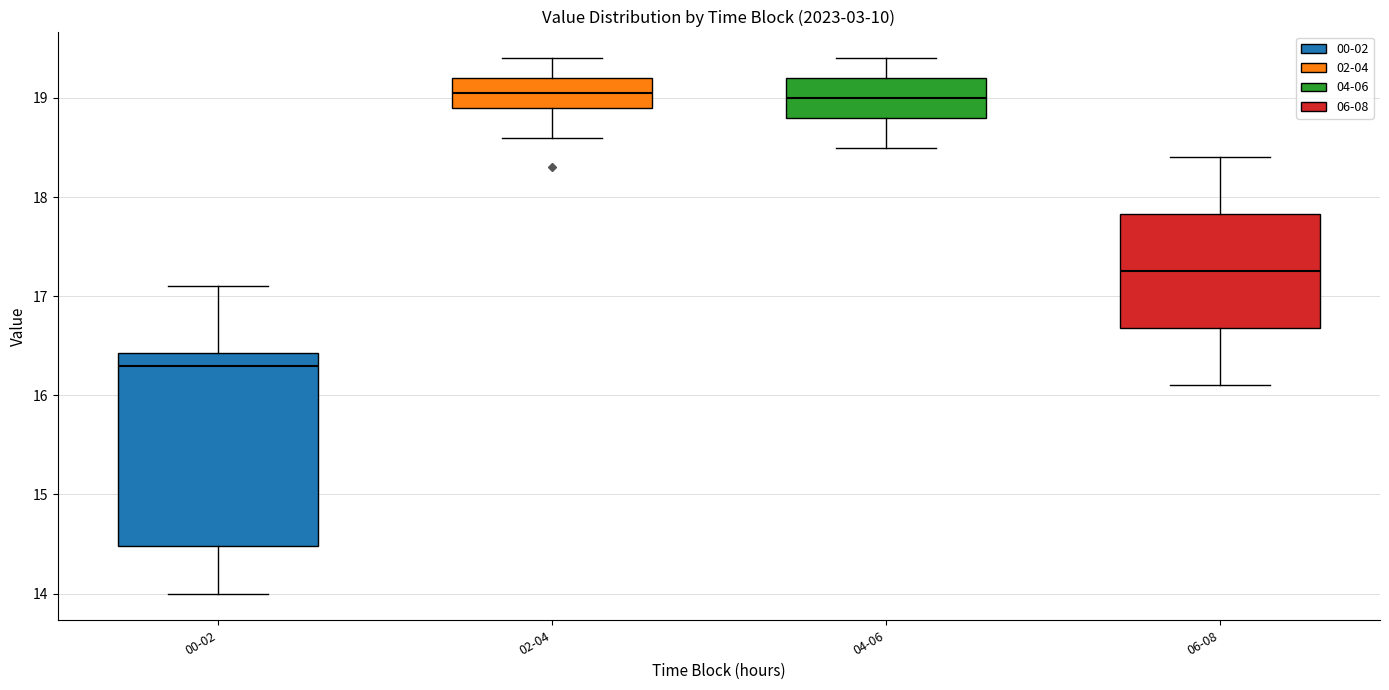

Reading left to right, transcribe this box plot: for each box, give where its median line is, the range the box spans, and where its two whiskers end, as read against the y-axis. The values are not printed on the chart, so give them approximately, as read against the axis.

00-02: median 16.3, box 14.5 to 16.4, whiskers 14.0 to 17.1
02-04: median 19.1, box 18.9 to 19.2, whiskers 18.6 to 19.4
04-06: median 19.0, box 18.8 to 19.2, whiskers 18.5 to 19.4
06-08: median 17.3, box 16.7 to 17.8, whiskers 16.1 to 18.4